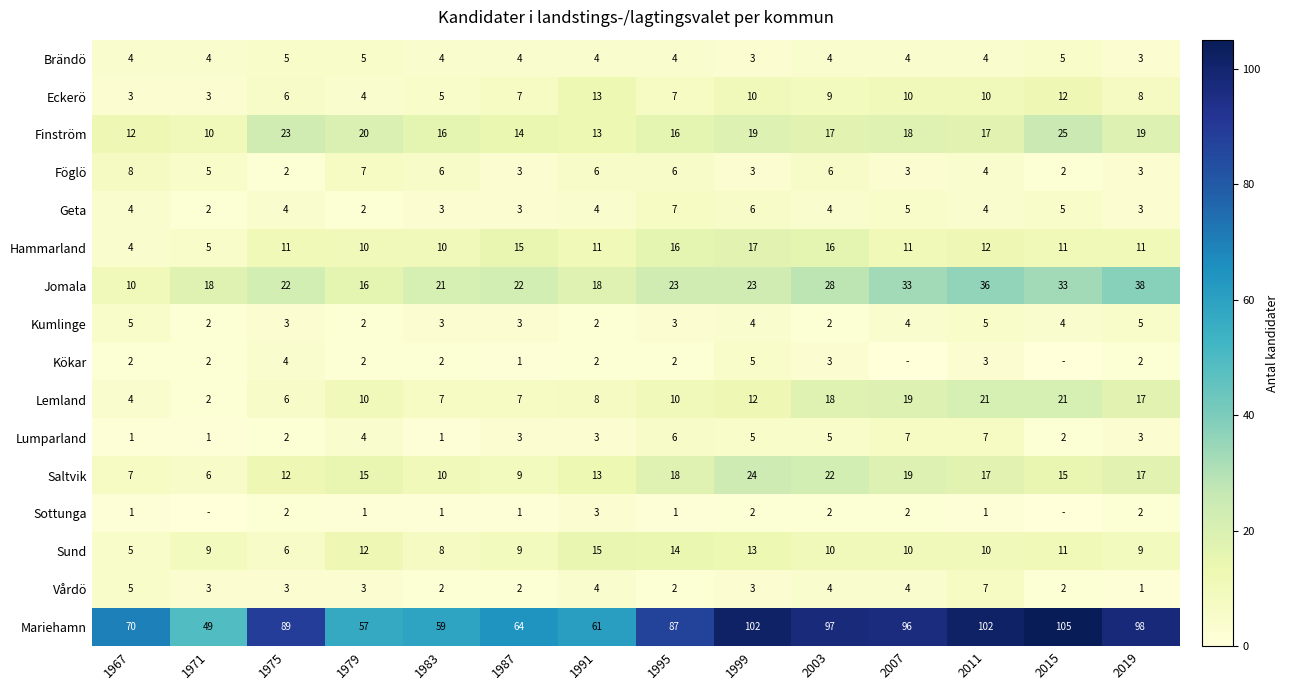

Between 1999 and 2003, which series saw the biggest shift?

Lemland